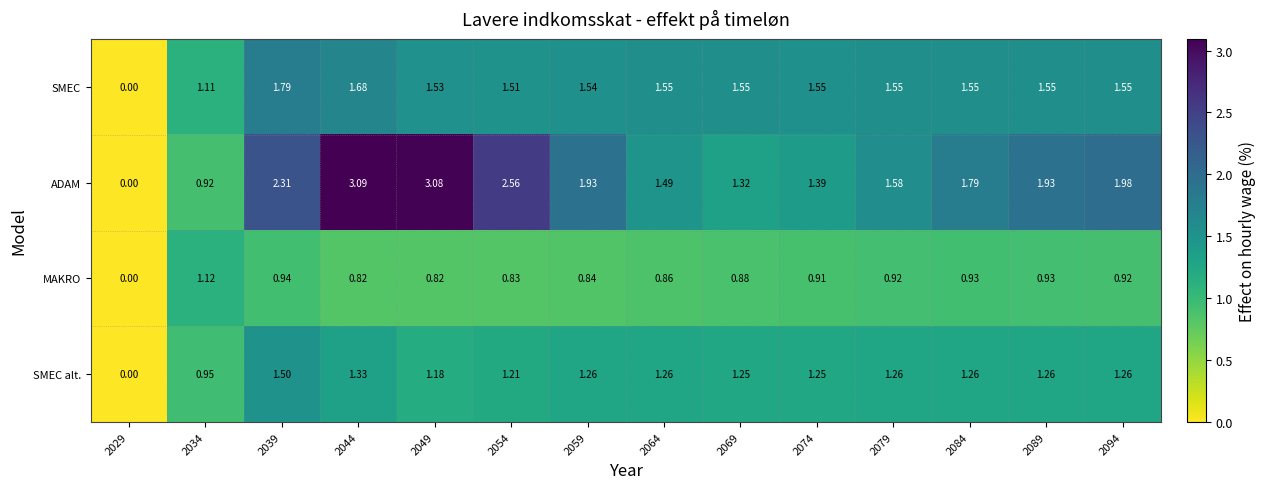

Which series has the widest spread of values?

ADAM